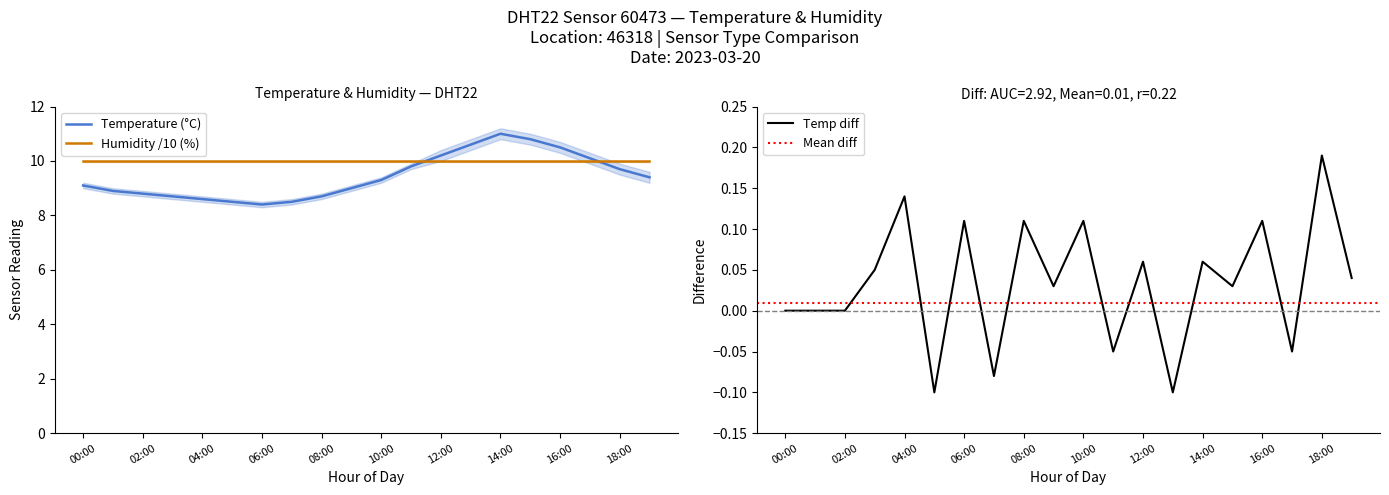

What is the smallest value displayed?

8.4